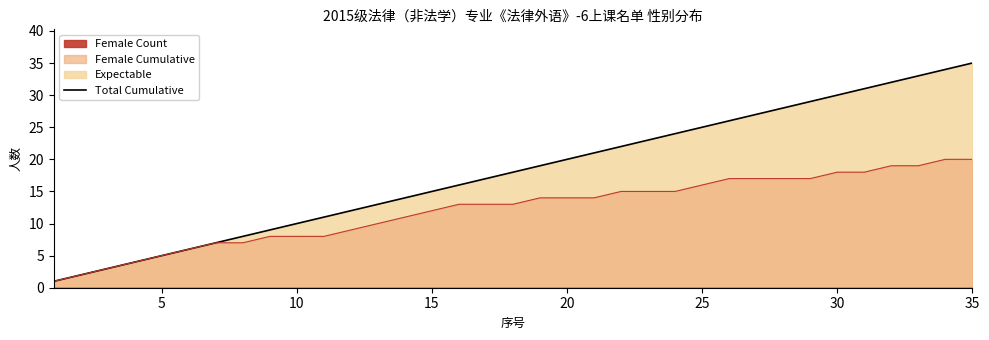

True or false: Total Cumulative has more than 0 interior local peaks.

False